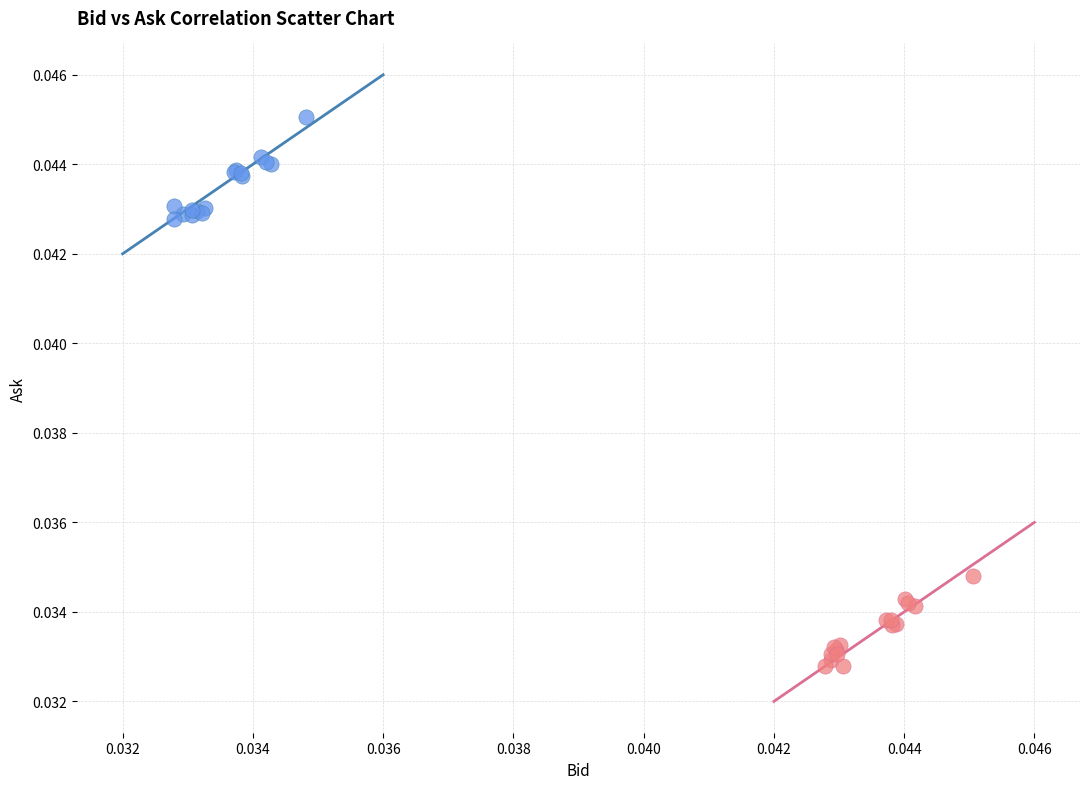

Which series has the widest spread of Y values?

Bid